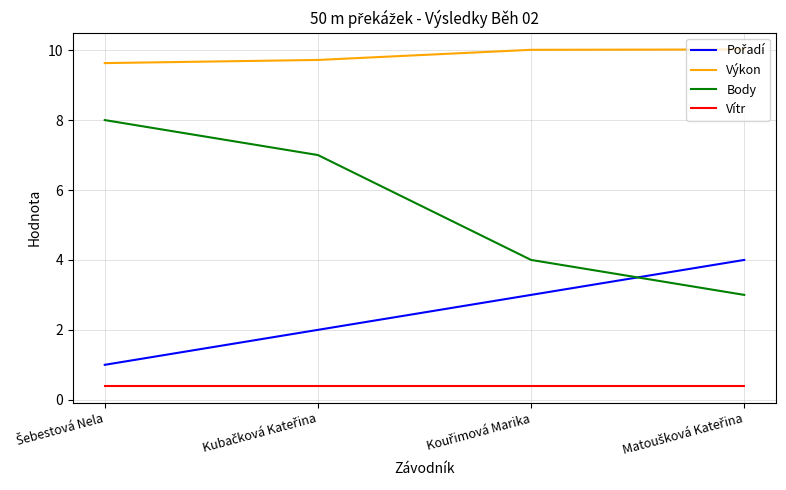

True or false: Výkon has more than 2 points higher than both neighbors.

False